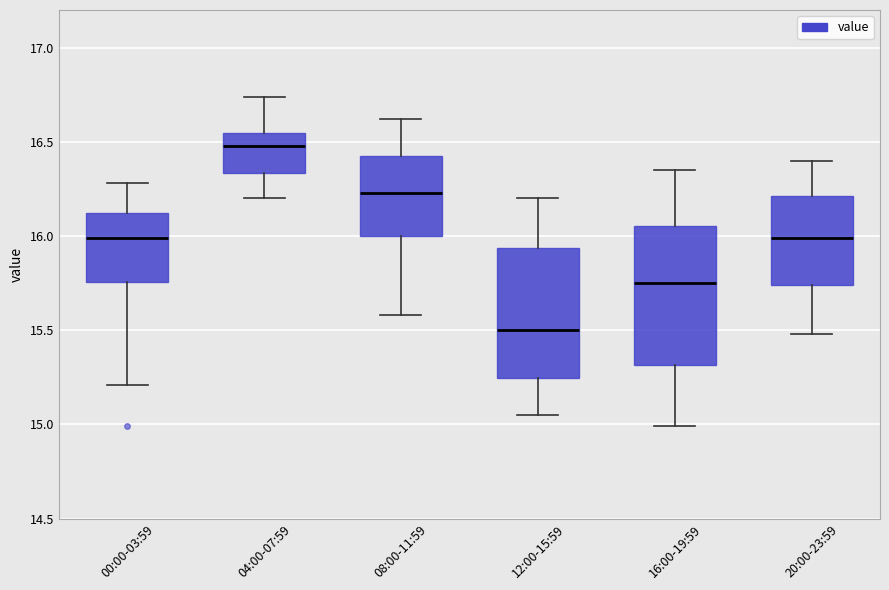

Which box has the highest median line?

04:00-07:59